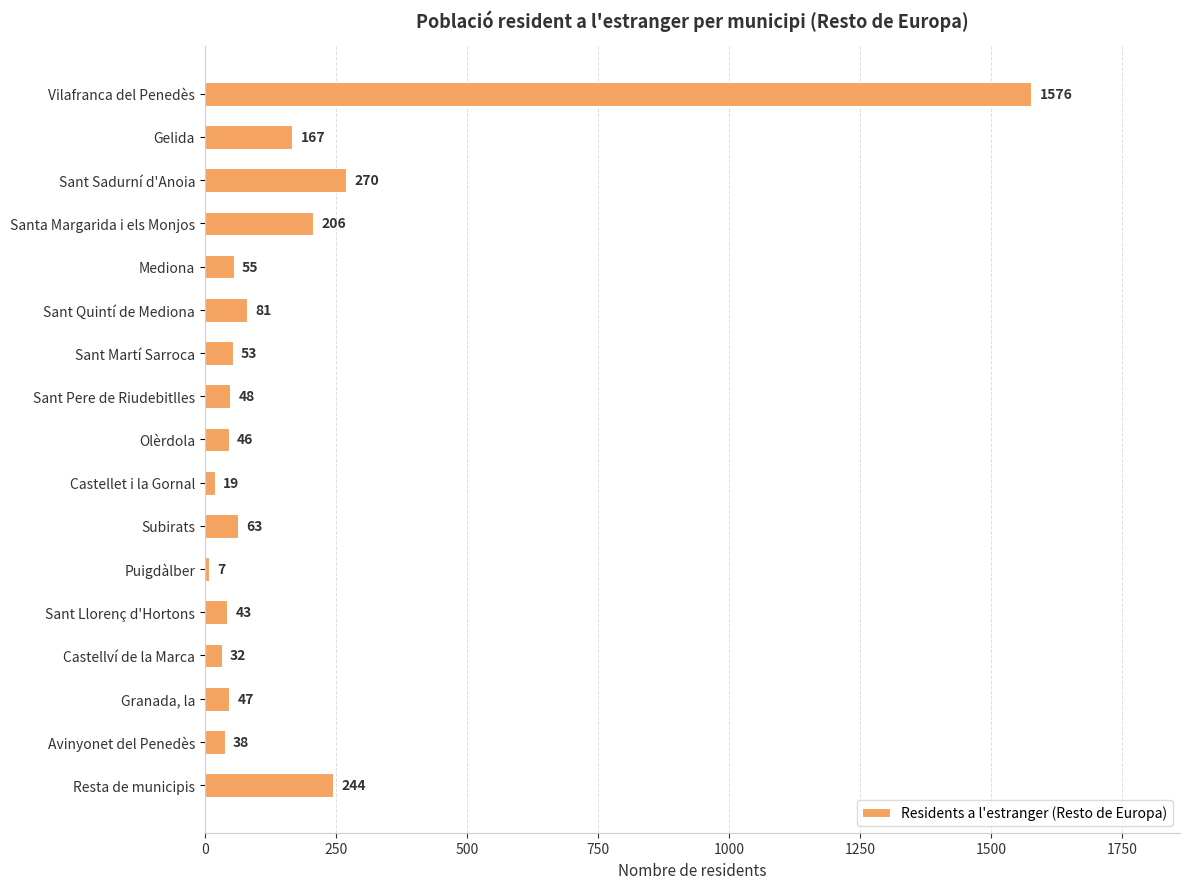

Reading bottom to top, transcribe all the data shown in this chart.

Resta de municipis=244	Avinyonet del Penedès=38	Granada, la=47	Castellví de la Marca=32	Sant Llorenç d'Hortons=43	Puigdàlber=7	Subirats=63	Castellet i la Gornal=19	Olèrdola=46	Sant Pere de Riudebitlles=48	Sant Martí Sarroca=53	Sant Quintí de Mediona=81	Mediona=55	Santa Margarida i els Monjos=206	Sant Sadurní d'Anoia=270	Gelida=167	Vilafranca del Penedès=1576